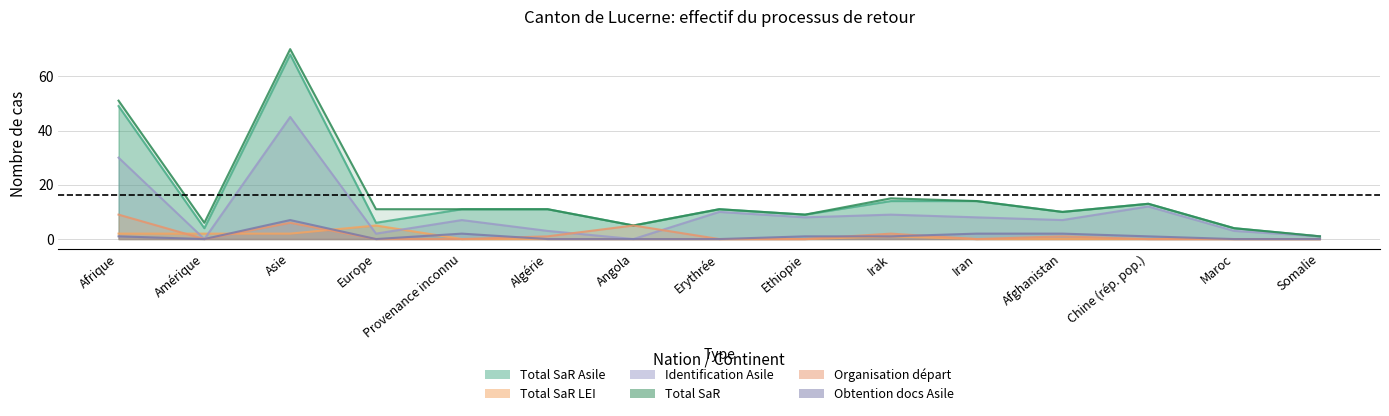

At which category is the sum across all series the highest?

Asie